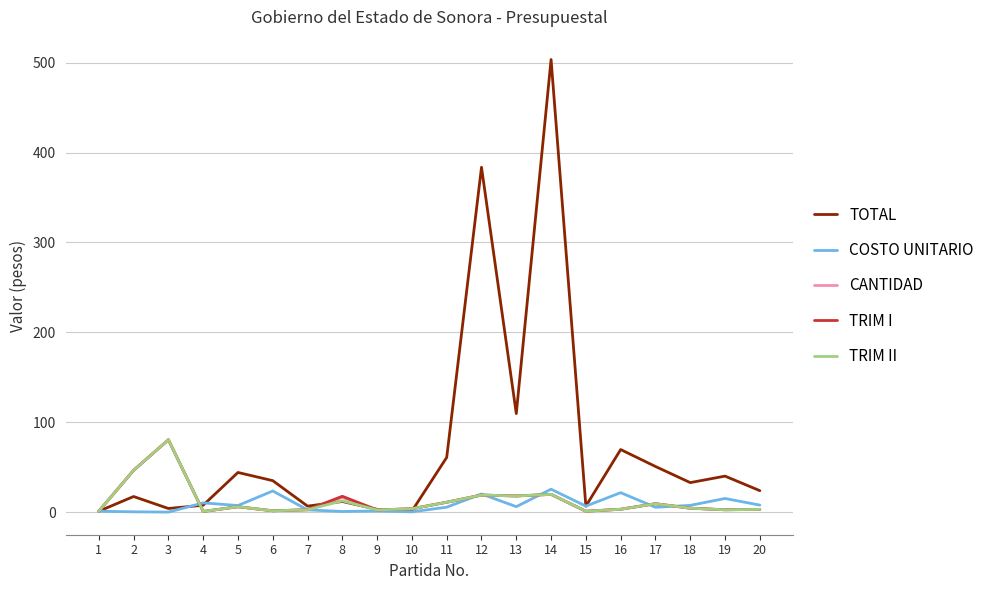

Which series changed the most between 9 and 17?

TOTAL